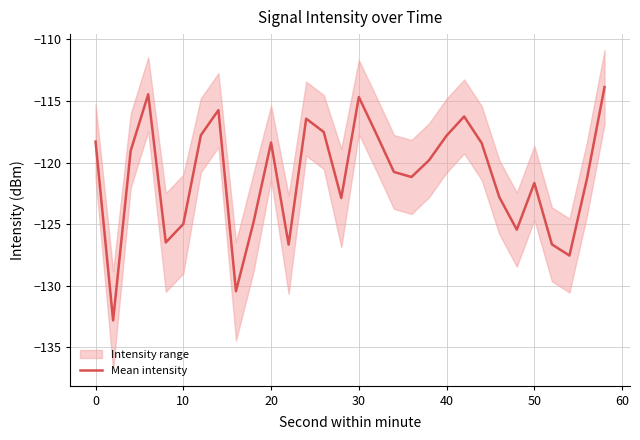

True or false: the data shows -29.8 at 19.

False